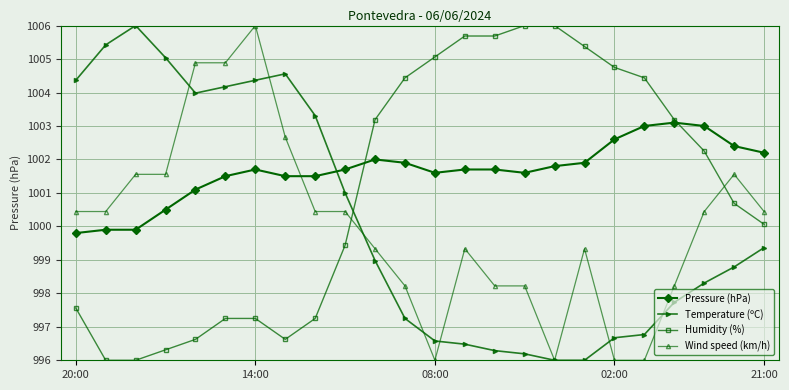

What is the value of the Temperature (ºC) point at the 10th from the left?

1001.0